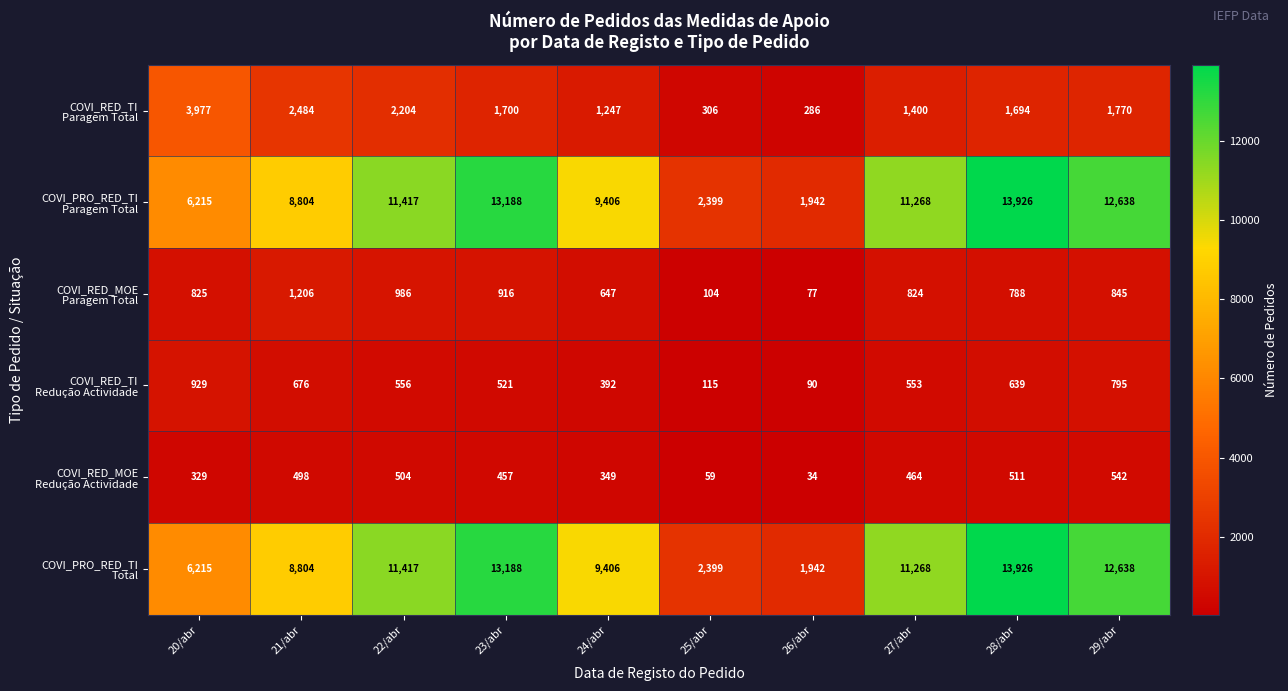

At which category is the sum across all series the highest?

28/abr